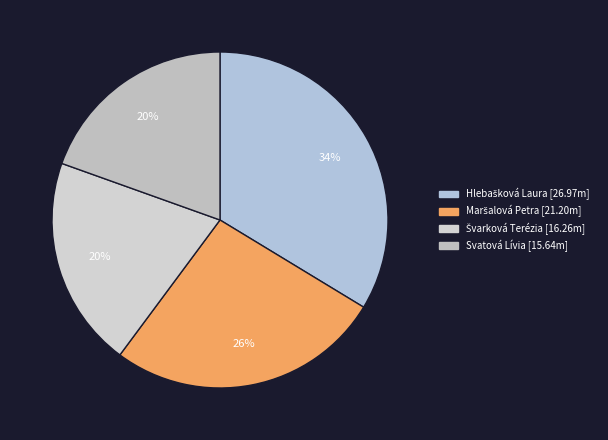

Does any single category account for the majority?

No